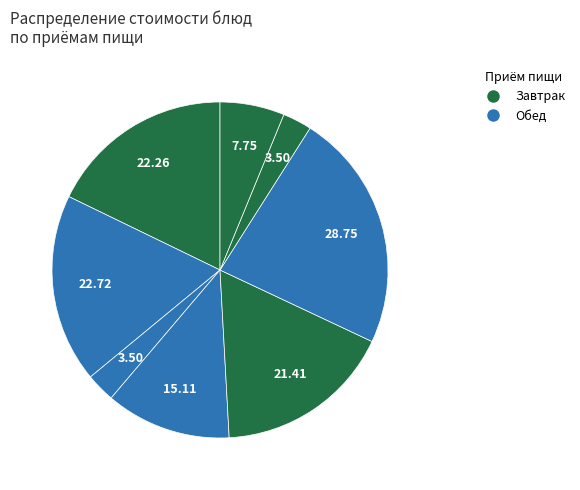

How many slices are in this pie chart?

8